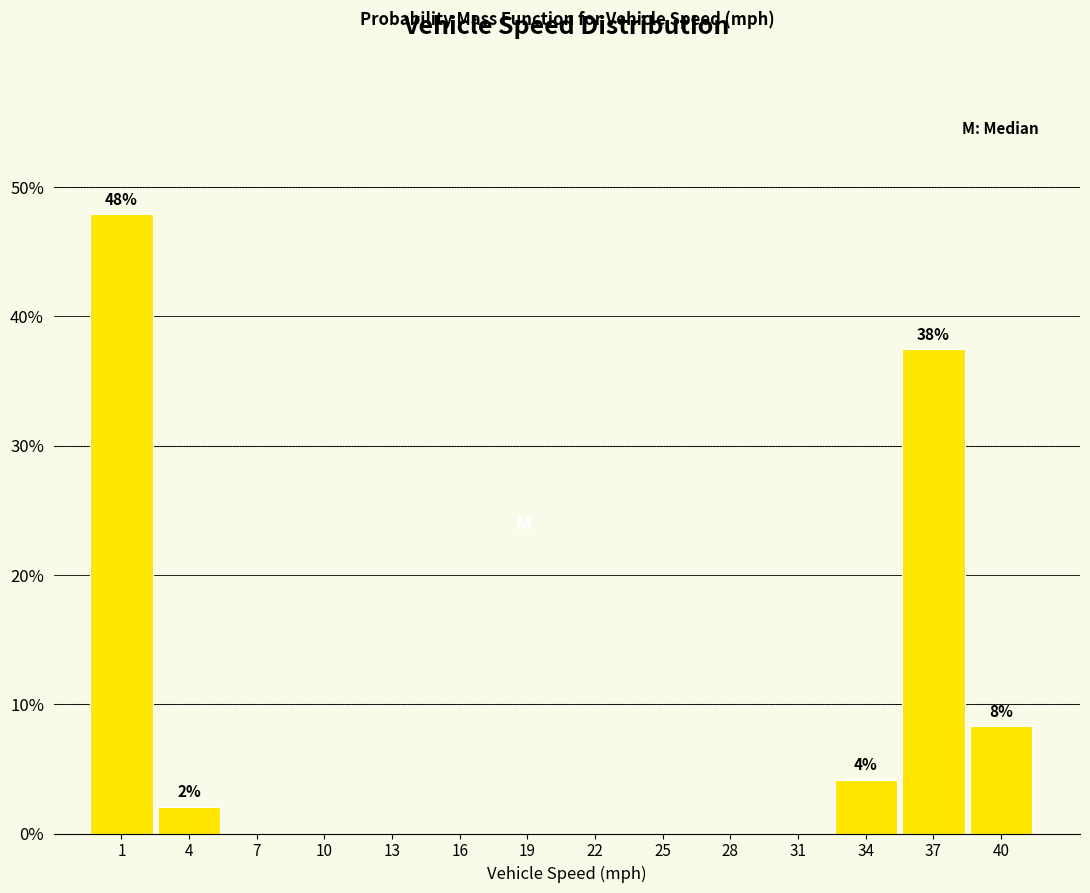

Reading left to right, list all the values displayed in this chart.

1=47.9	4=2.1	7=0.0	10=0.0	13=0.0	16=0.0	19=0.0	22=0.0	25=0.0	28=0.0	31=0.0	34=4.2	37=37.5	40=8.3